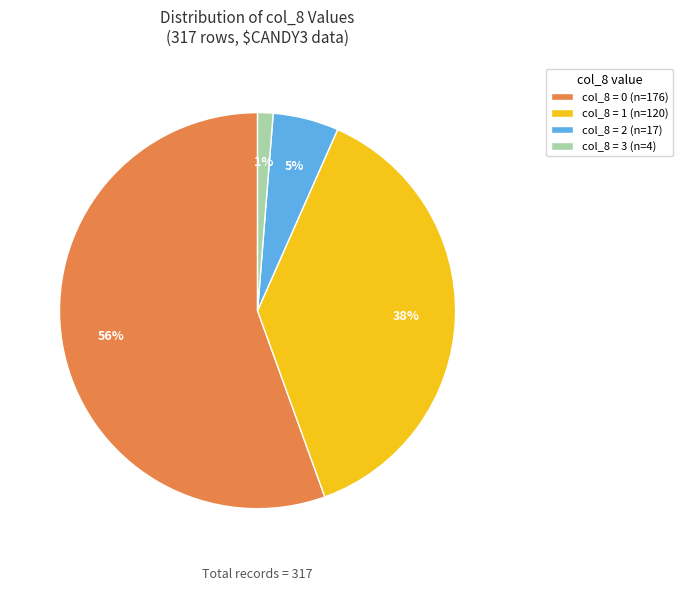

Is it true that col_8 = 3 (n=4) is 11% of the pie?

False